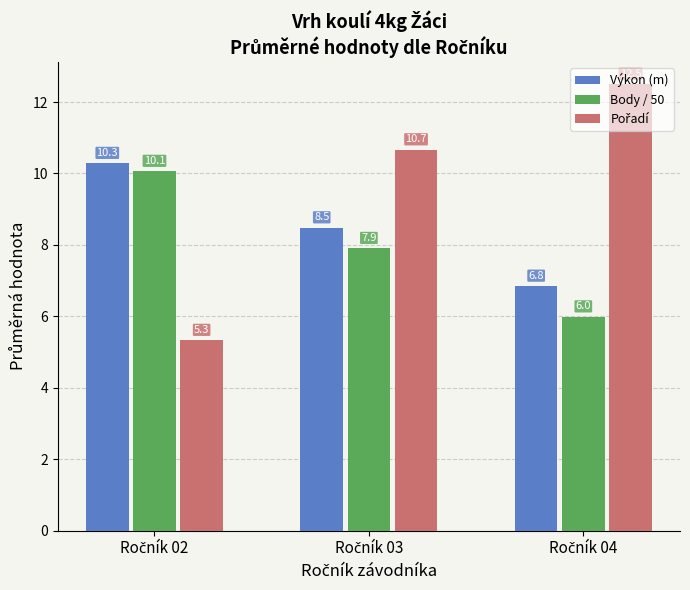

What is the maximum value shown in the chart?

12.5